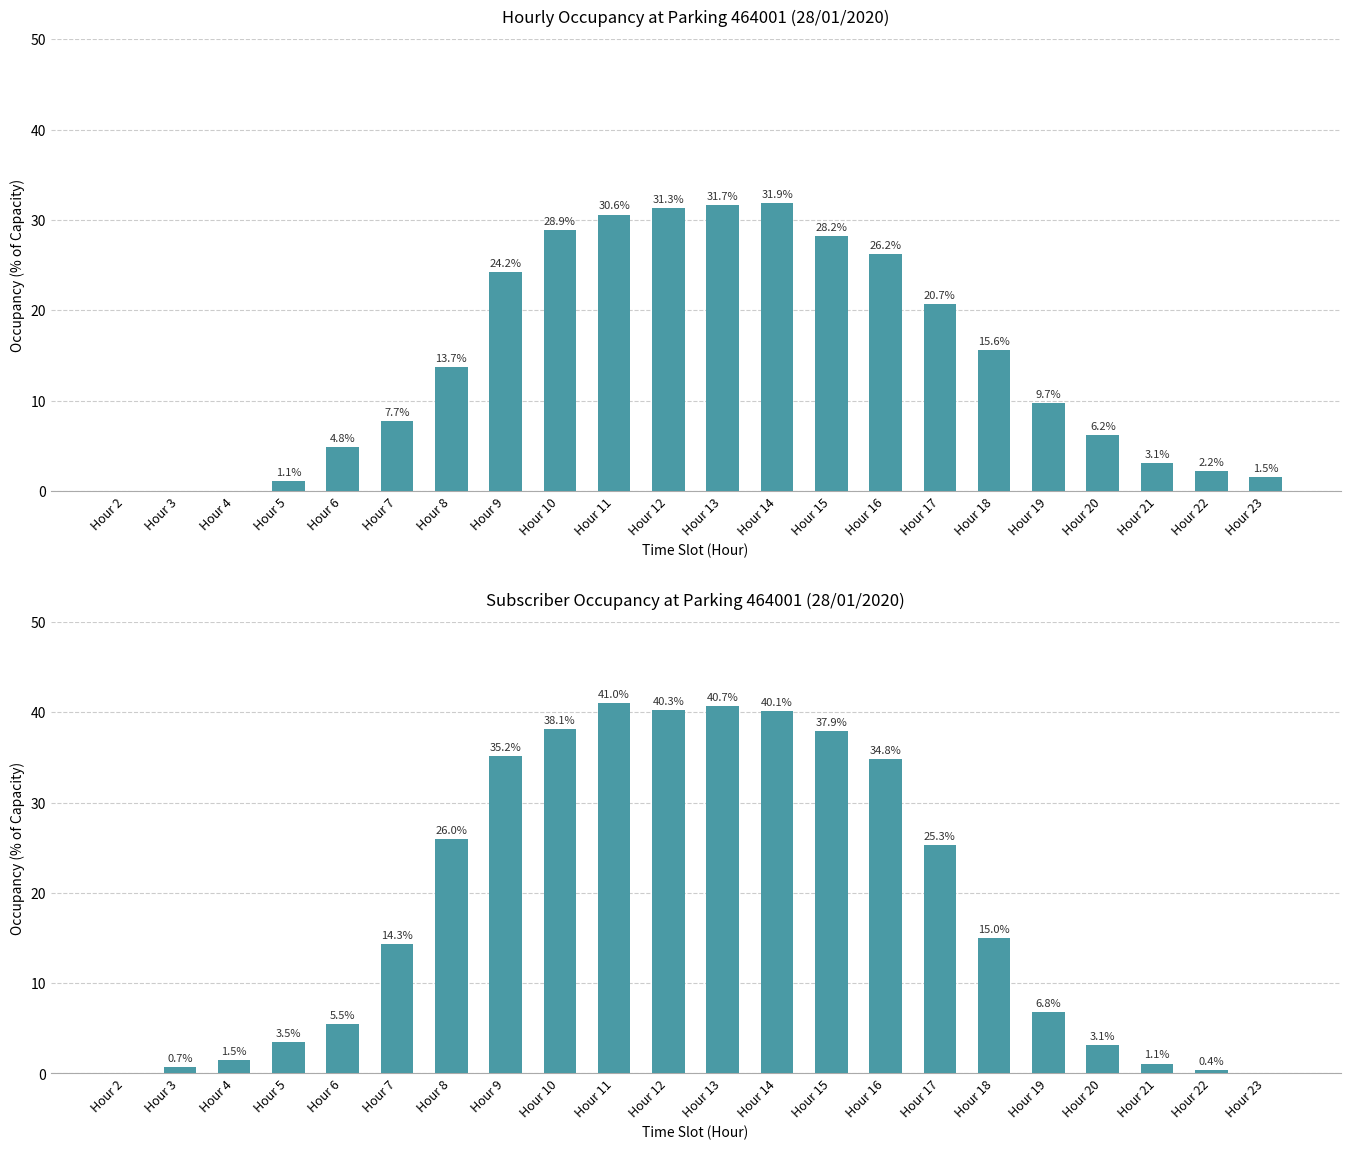

What is the sum of all values?

411.3